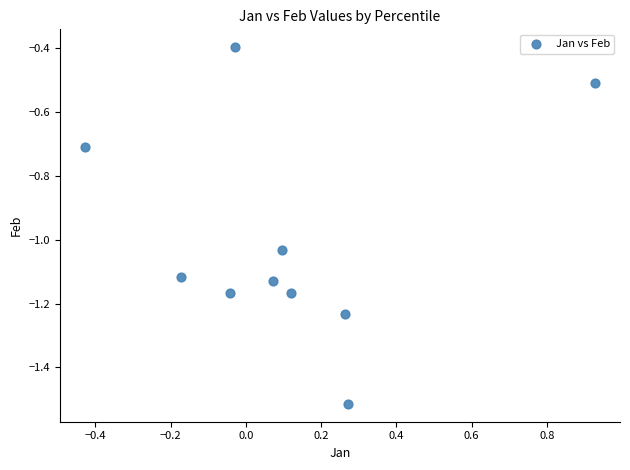

What Y value in the scatter plot is closest to 0?

-0.4